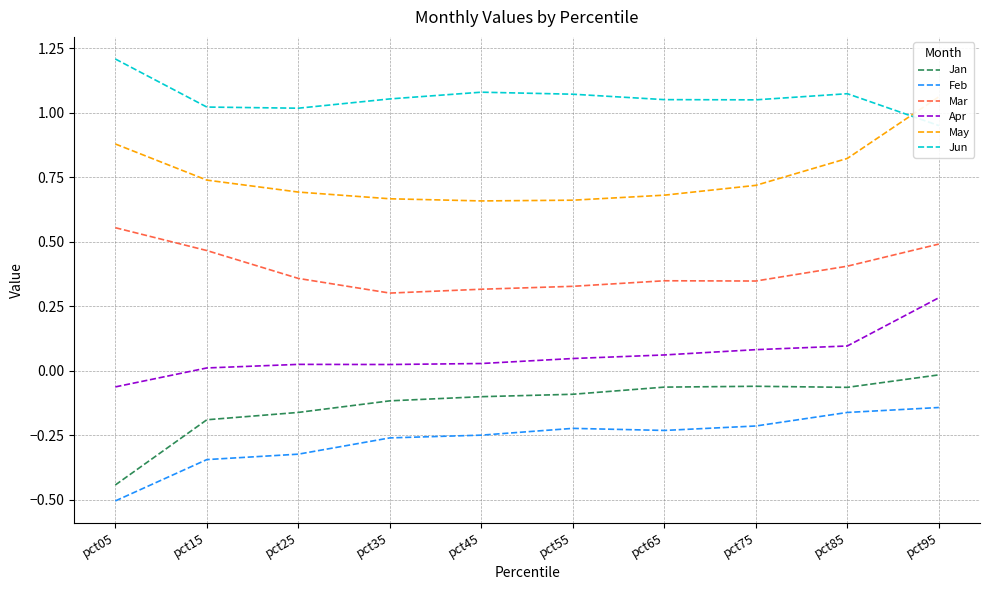

In Apr, how many points are lower than both neighbors (excluding endpoints)?

1